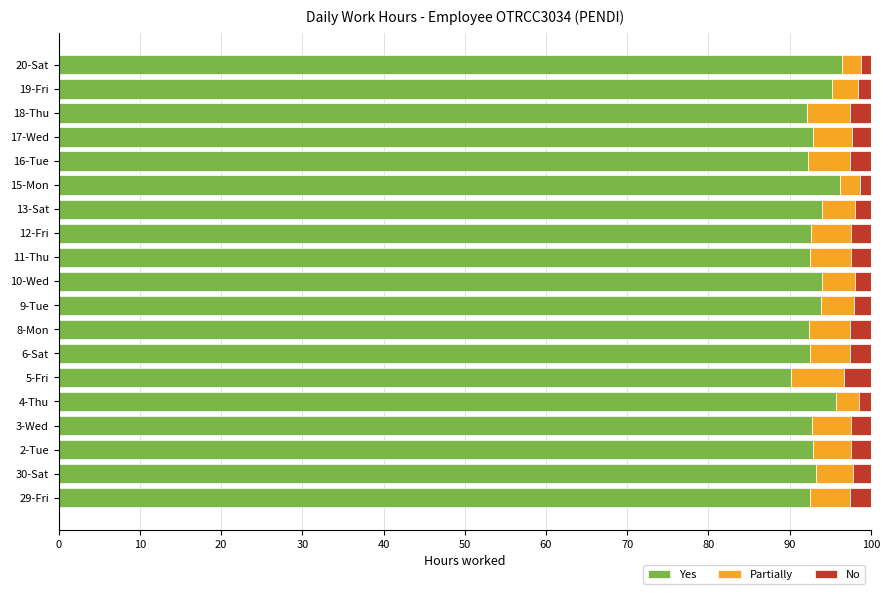

What value does the Yes series have at 17-Wed?

92.9